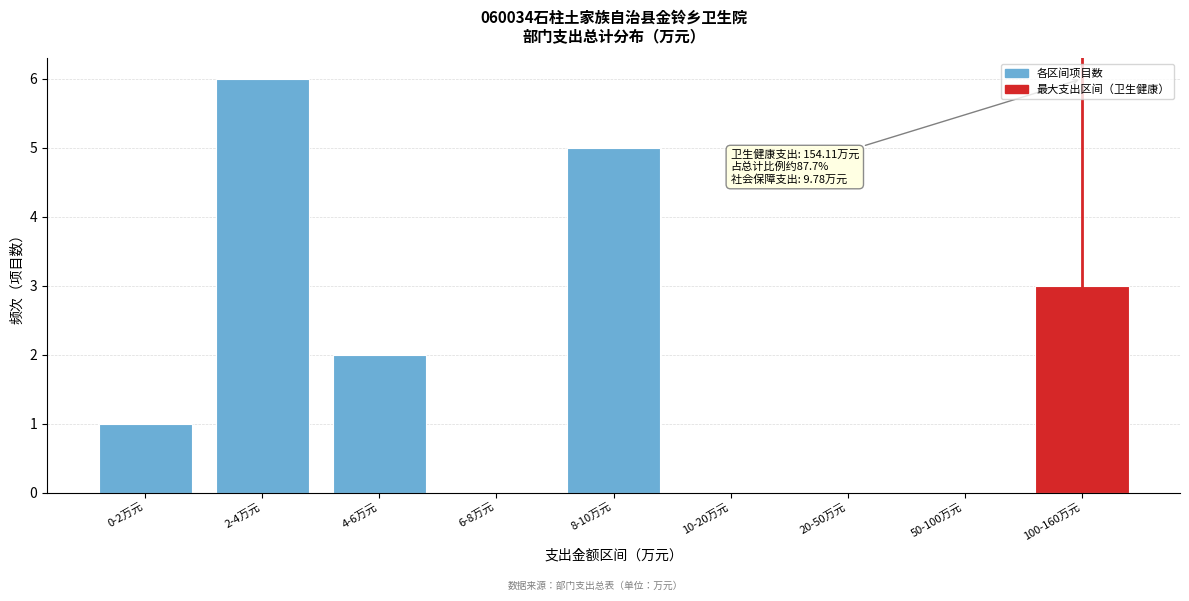

Reading left to right, what are all the values shown in this chart?

0-2万元=1	2-4万元=6	4-6万元=2	6-8万元=0	8-10万元=5	10-20万元=0	20-50万元=0	50-100万元=0	100-160万元=3